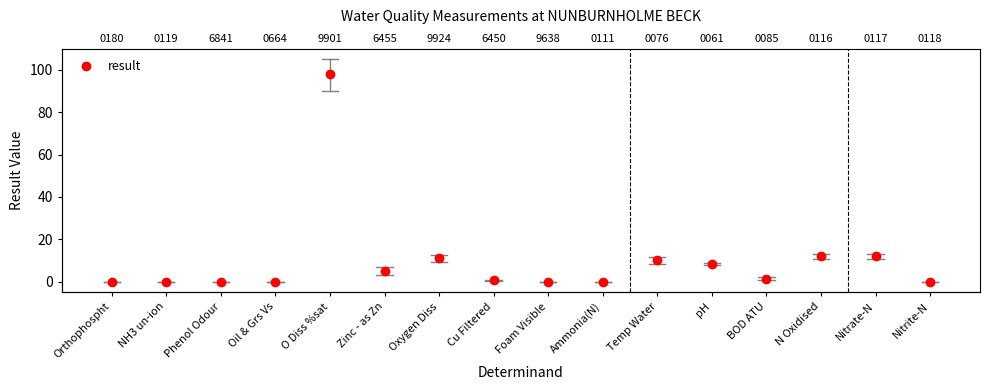

What is the difference between the second highest and minimum values?

11.9